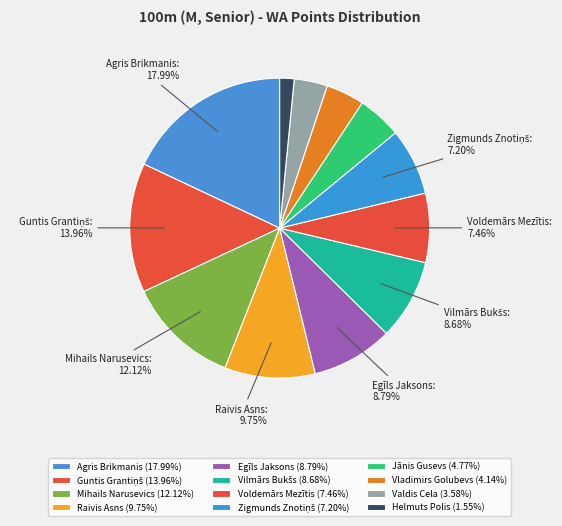

How many segments does this pie chart have?

12